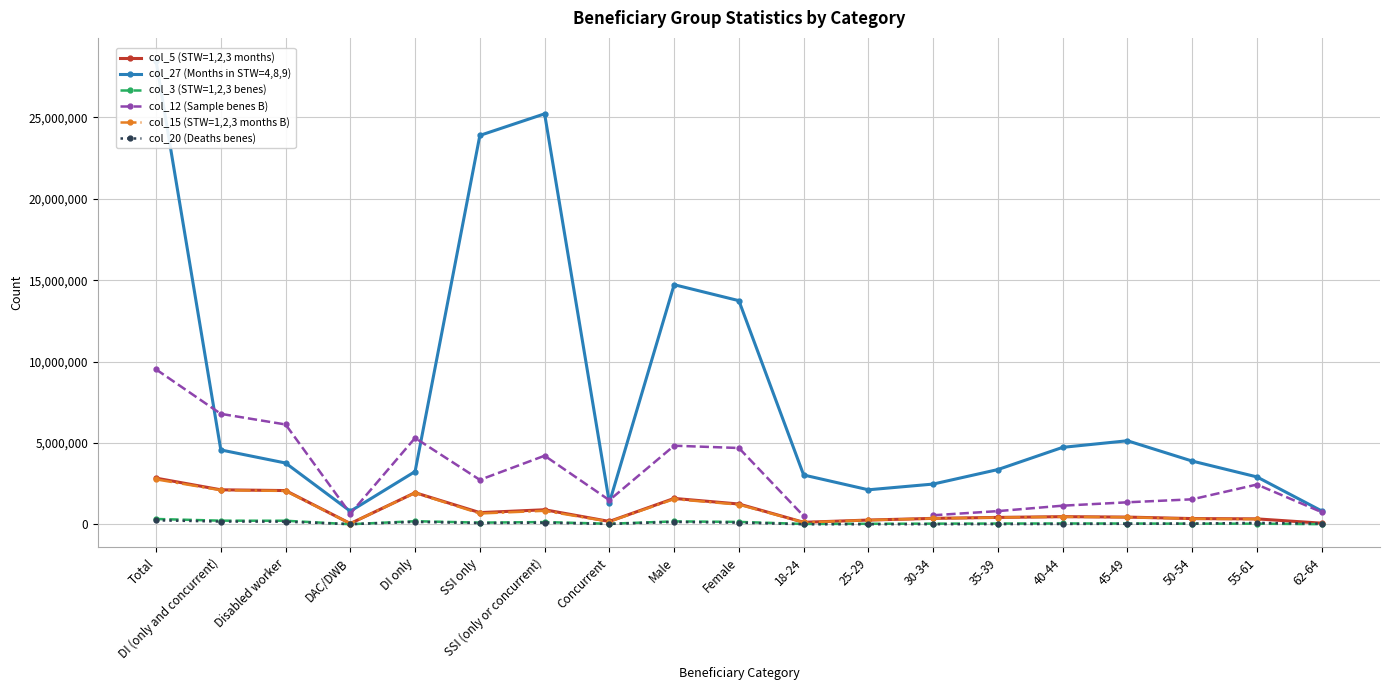

At how many categories does at least one series exceed 17472637?

3